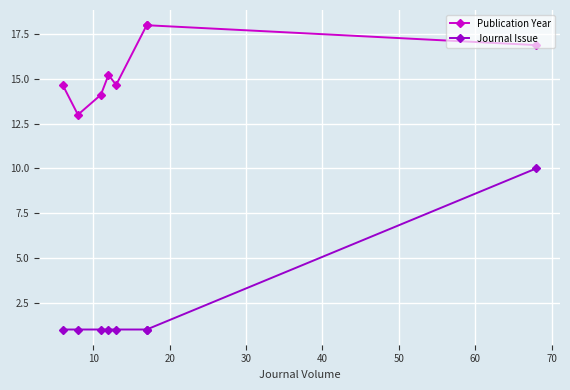

Does the chart display data point markers on the line(s)?

Yes